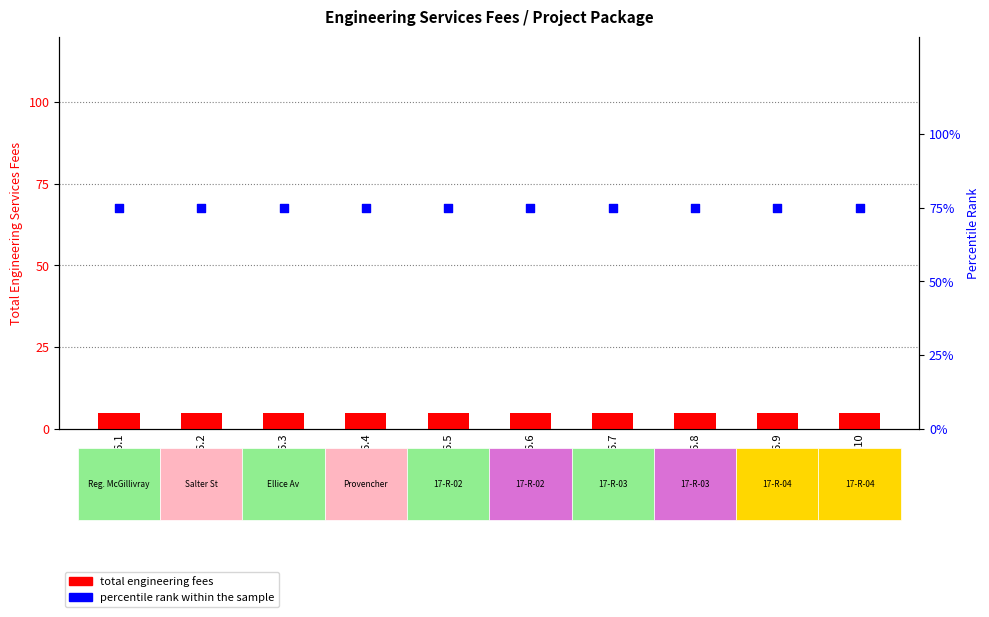

Which series has the largest total across all categories?

percentile rank within the sample